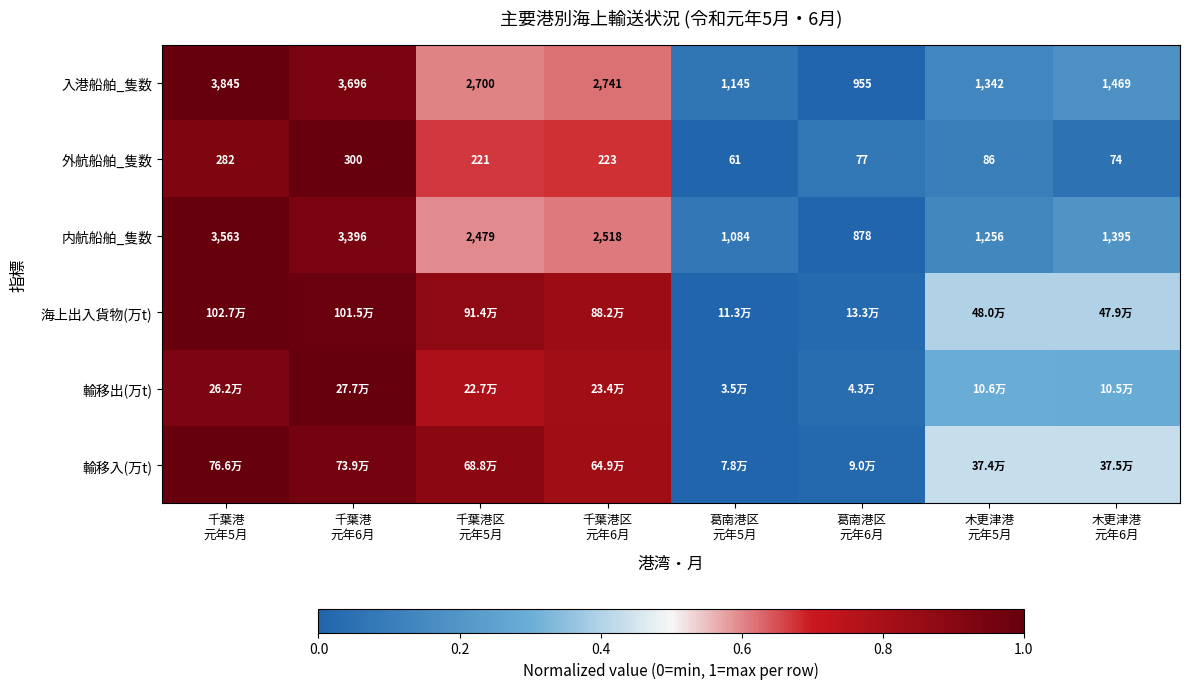

How many values in the 外航船舶_隻数 series are below 221?

4